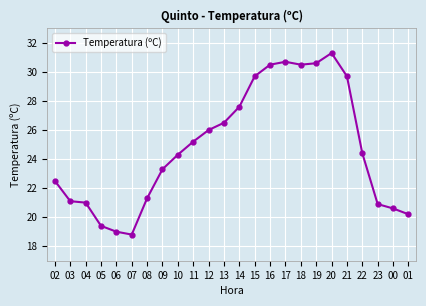

Does the chart have visible grid lines?

Yes